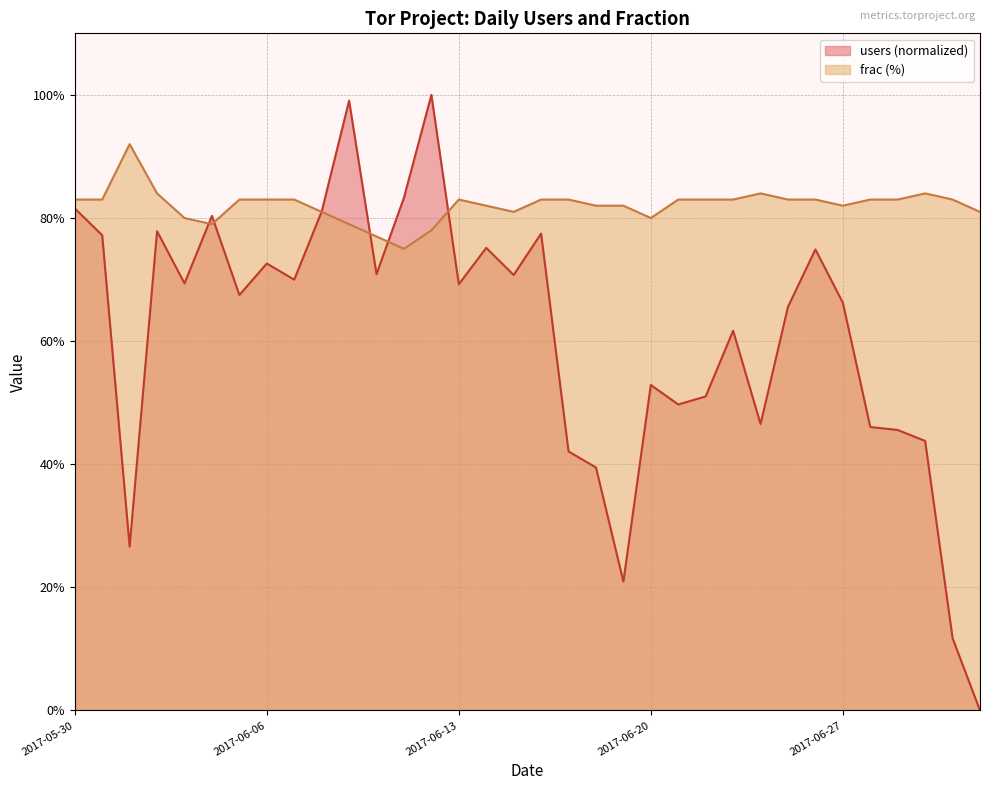

What is the label of the 32nd point from the right?

2017-06-01